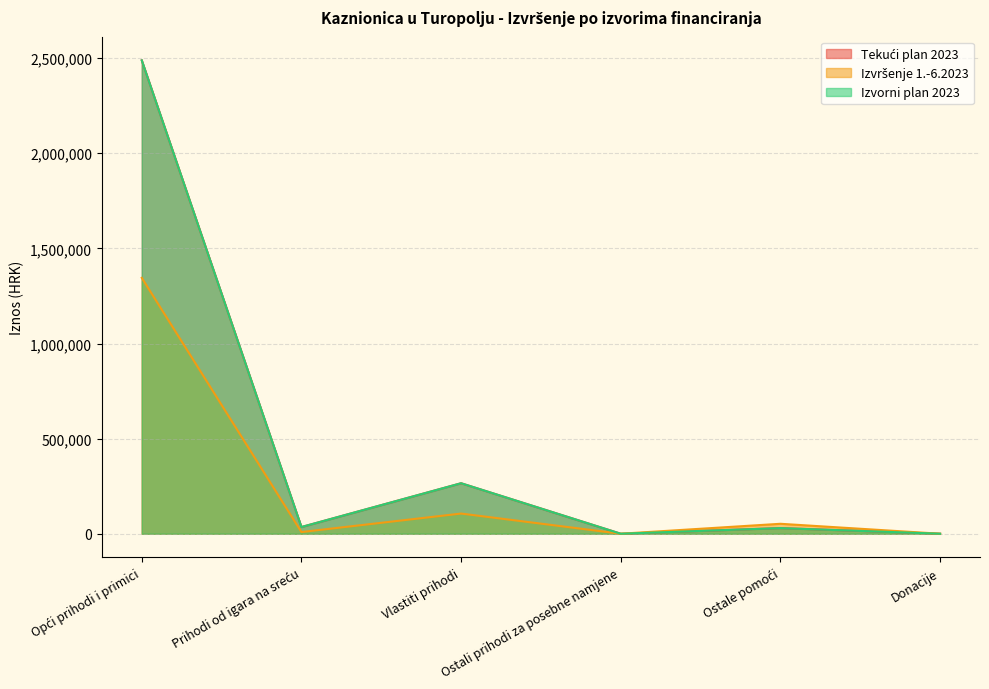

Count the number of categories in the chart.

6